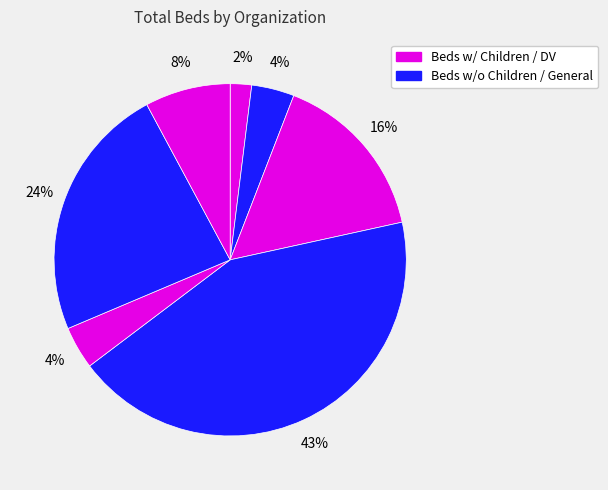

How many segments does this pie chart have?

7